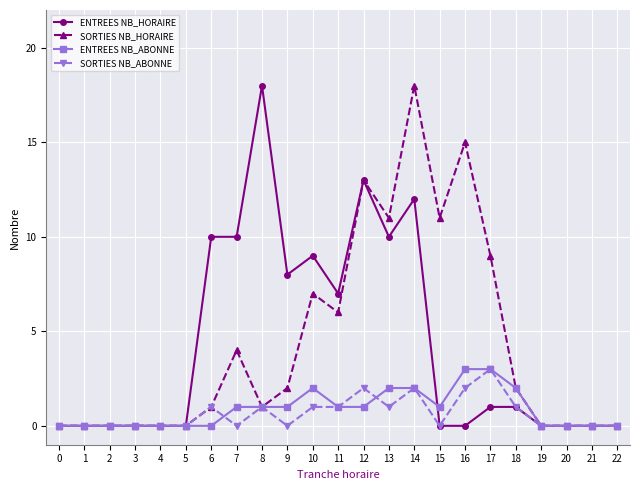

Is it true that ENTREES NB_ABONNE equals 1 at 4?

False